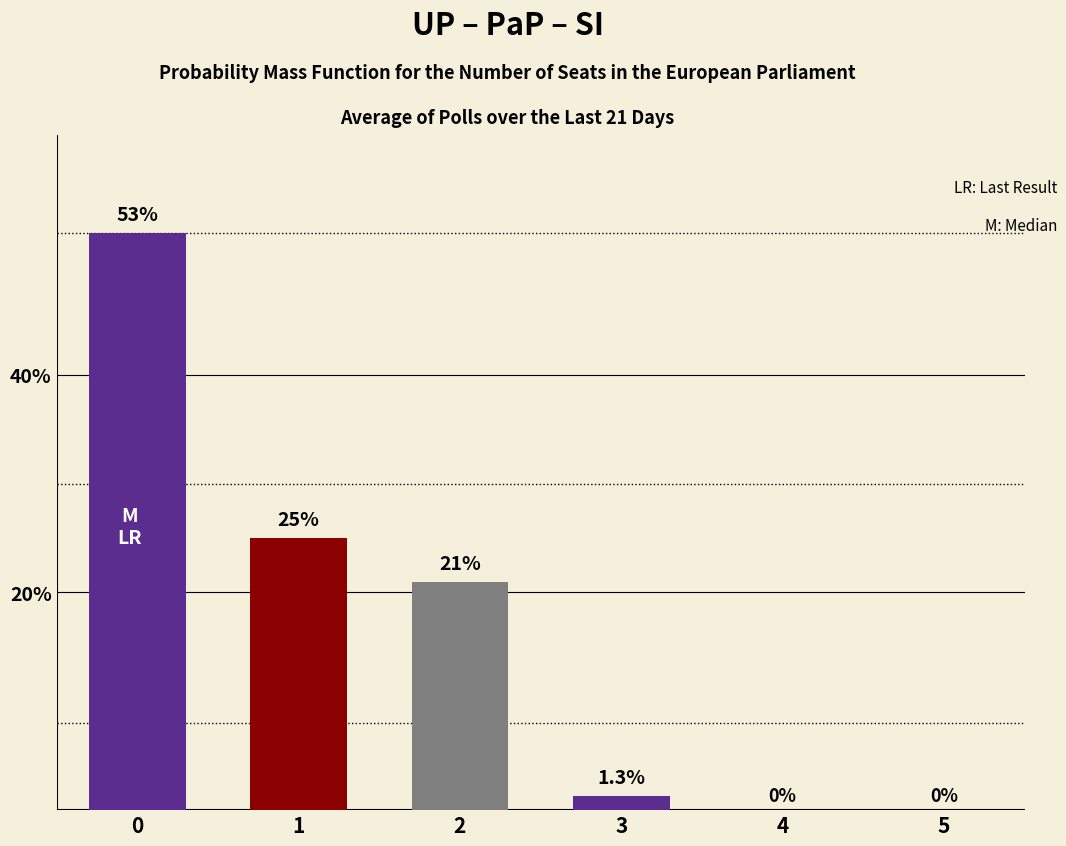

The value at 1 is 37.5. True or false?

False